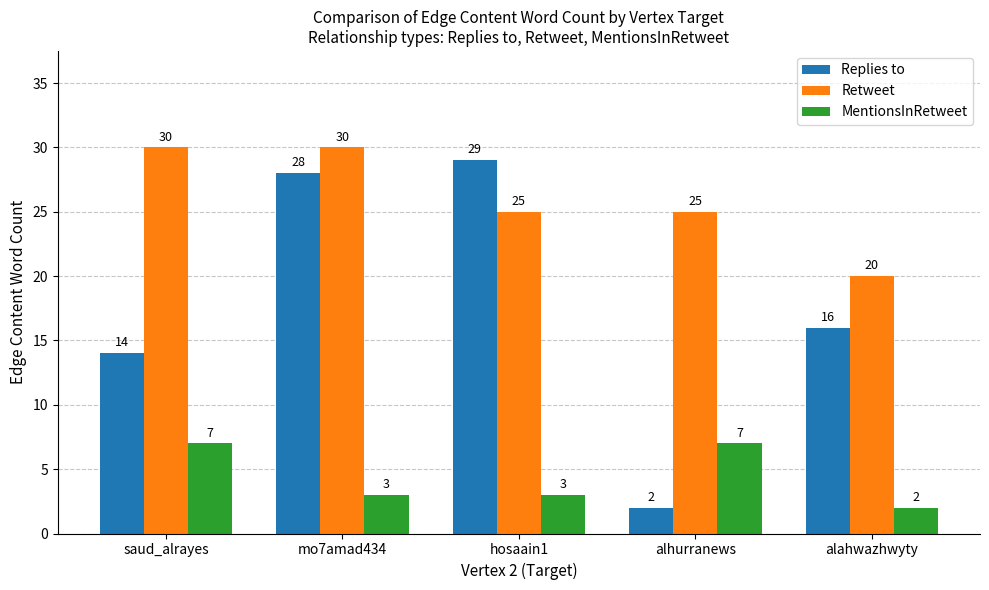

What is the difference between the maximum and minimum values in the MentionsInRetweet series?

5